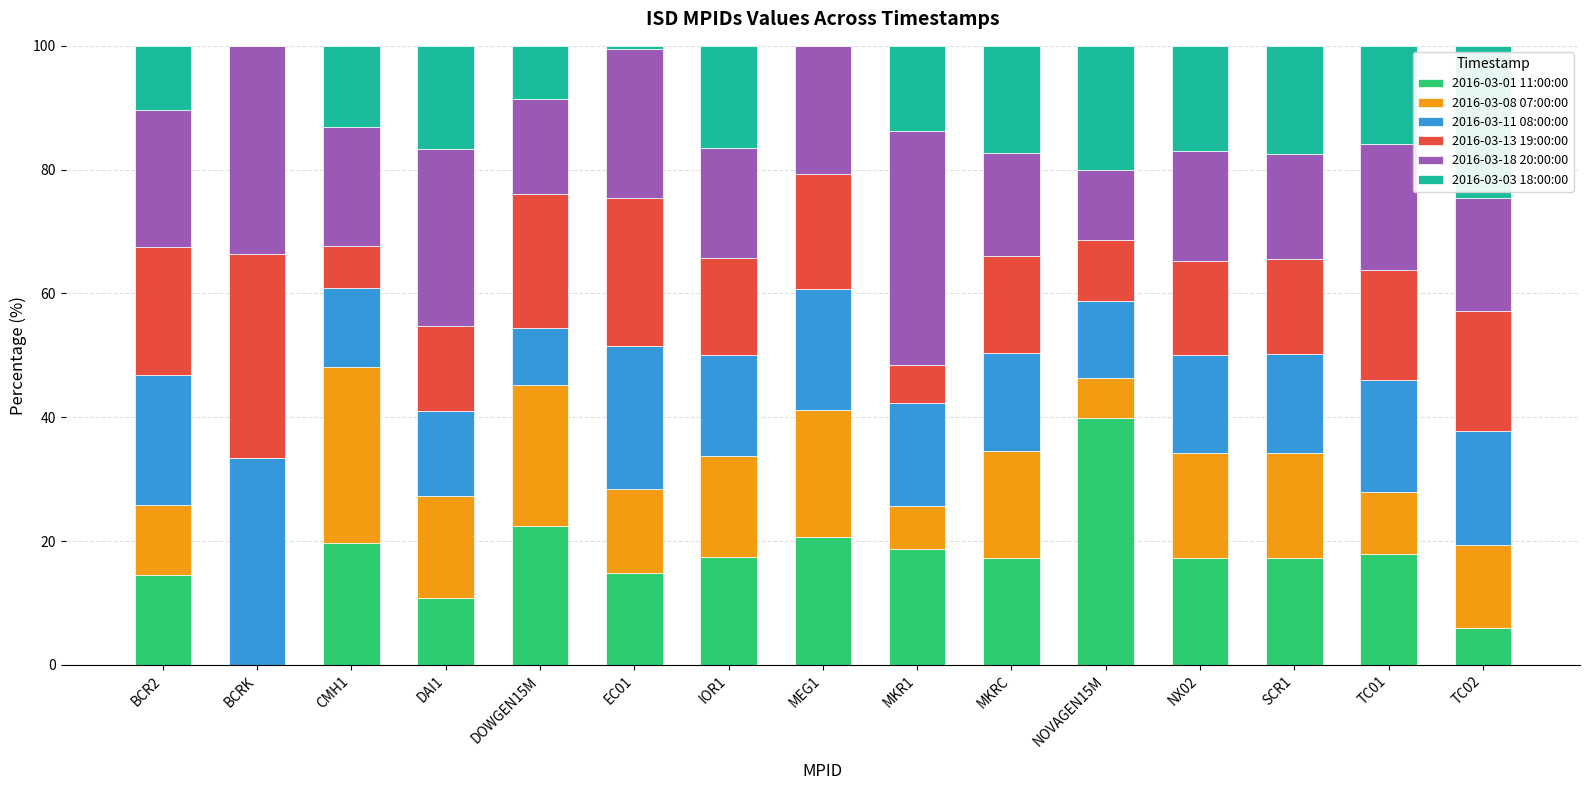

Which category has the highest value in the 2016-03-01 11:00:00 series?

NOVAGEN15M